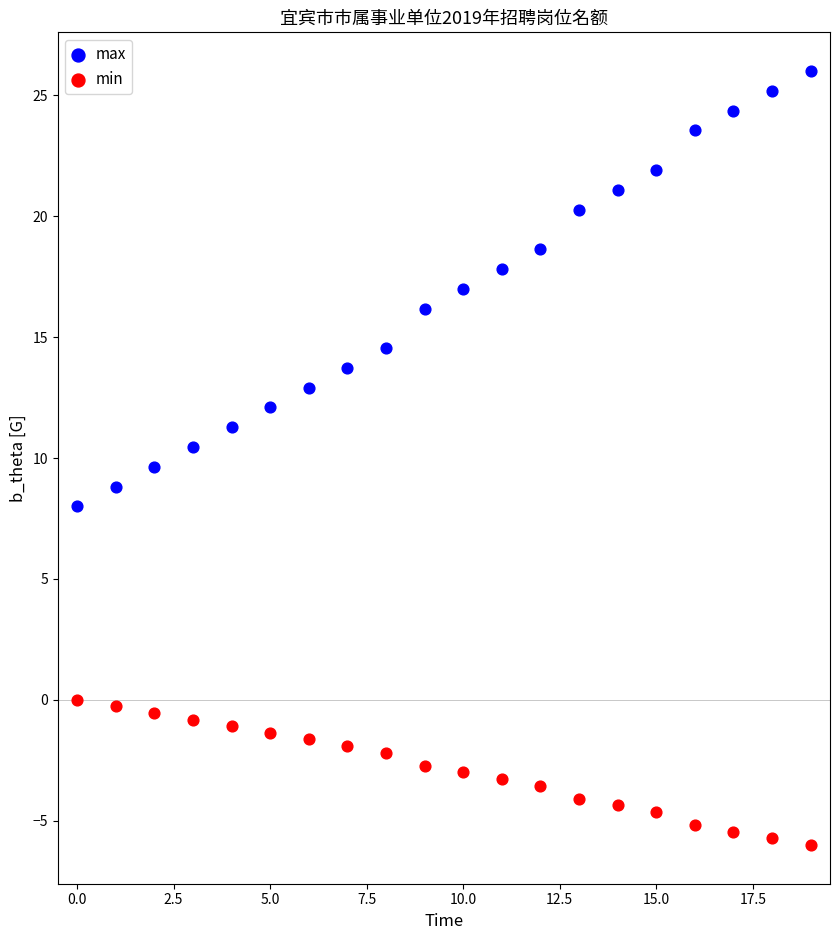

Which series contains the lowest Y value?

min